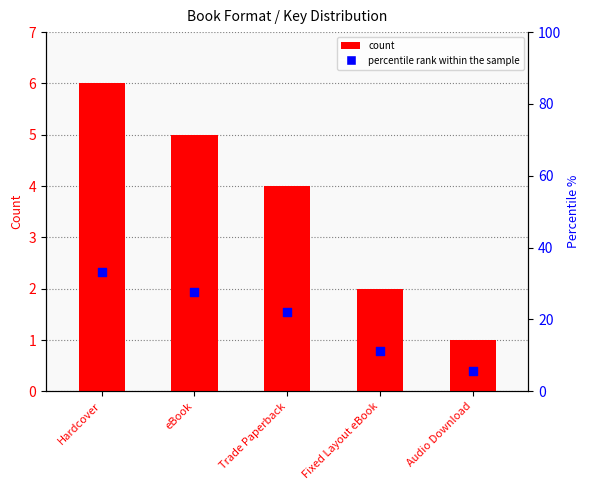

What is the total value across all series at Trade Paperback?

26.2